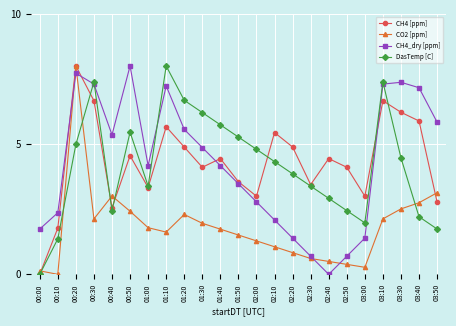

How many values in the CO2 [ppm] series exceed 1?

16